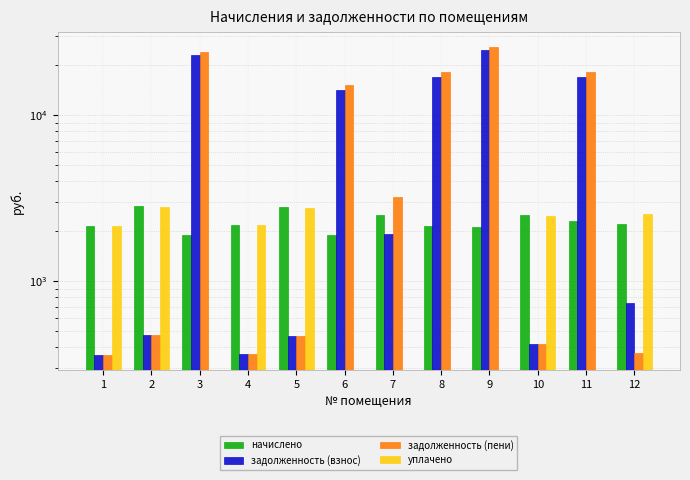

What is the maximum value shown in the chart?

25638.6